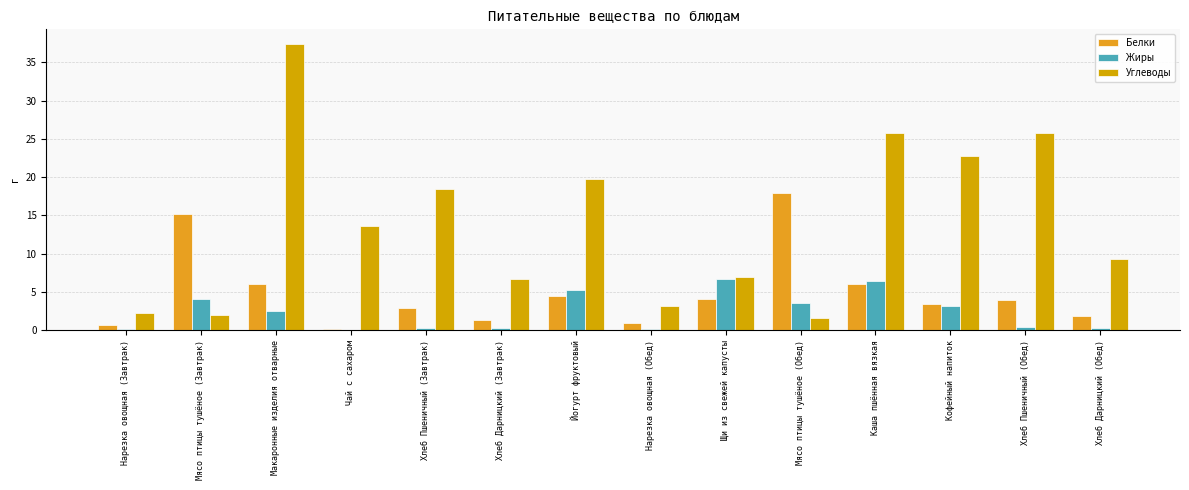

Is the value of Углеводы at Хлеб Дарницкий (Обед) greater than the value of Белки at Мясо птицы тушёное (Завтрак)?

No